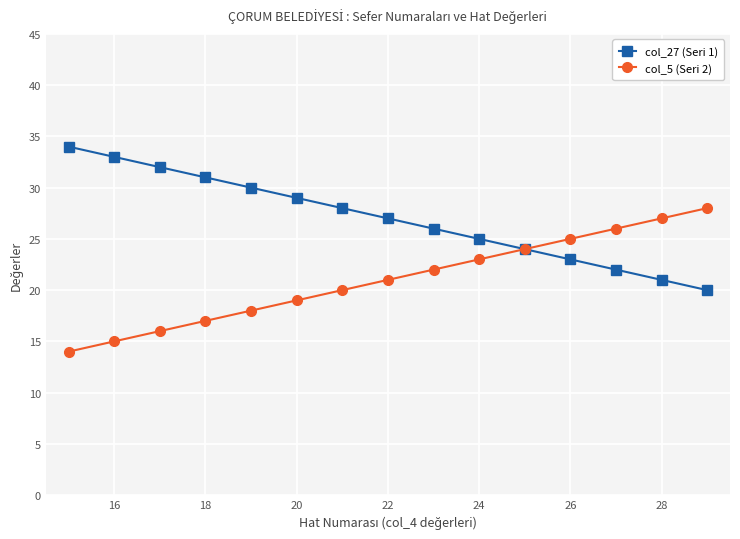

What is the sum of all col_27 (Seri 1) values?

405